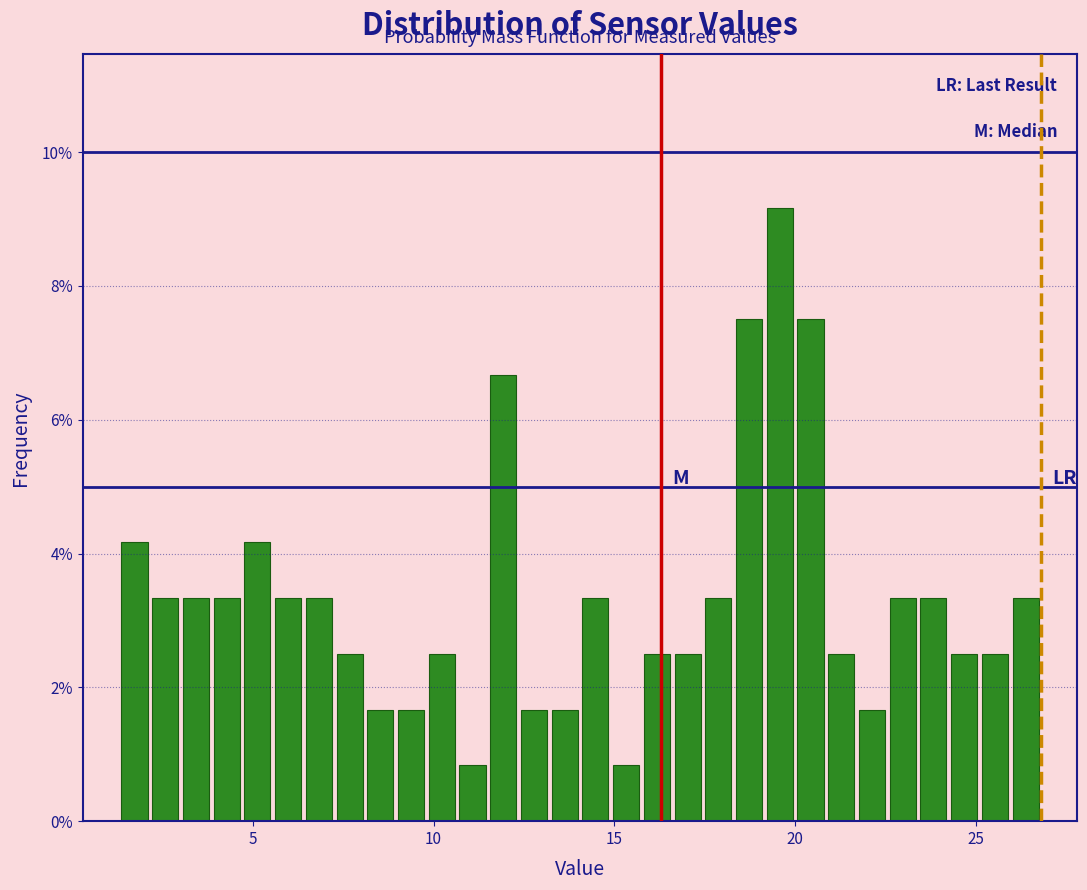

Around what value on the x-axis is the tallest bar? Give the approximate position of its centre, as read against the axis.

19.5